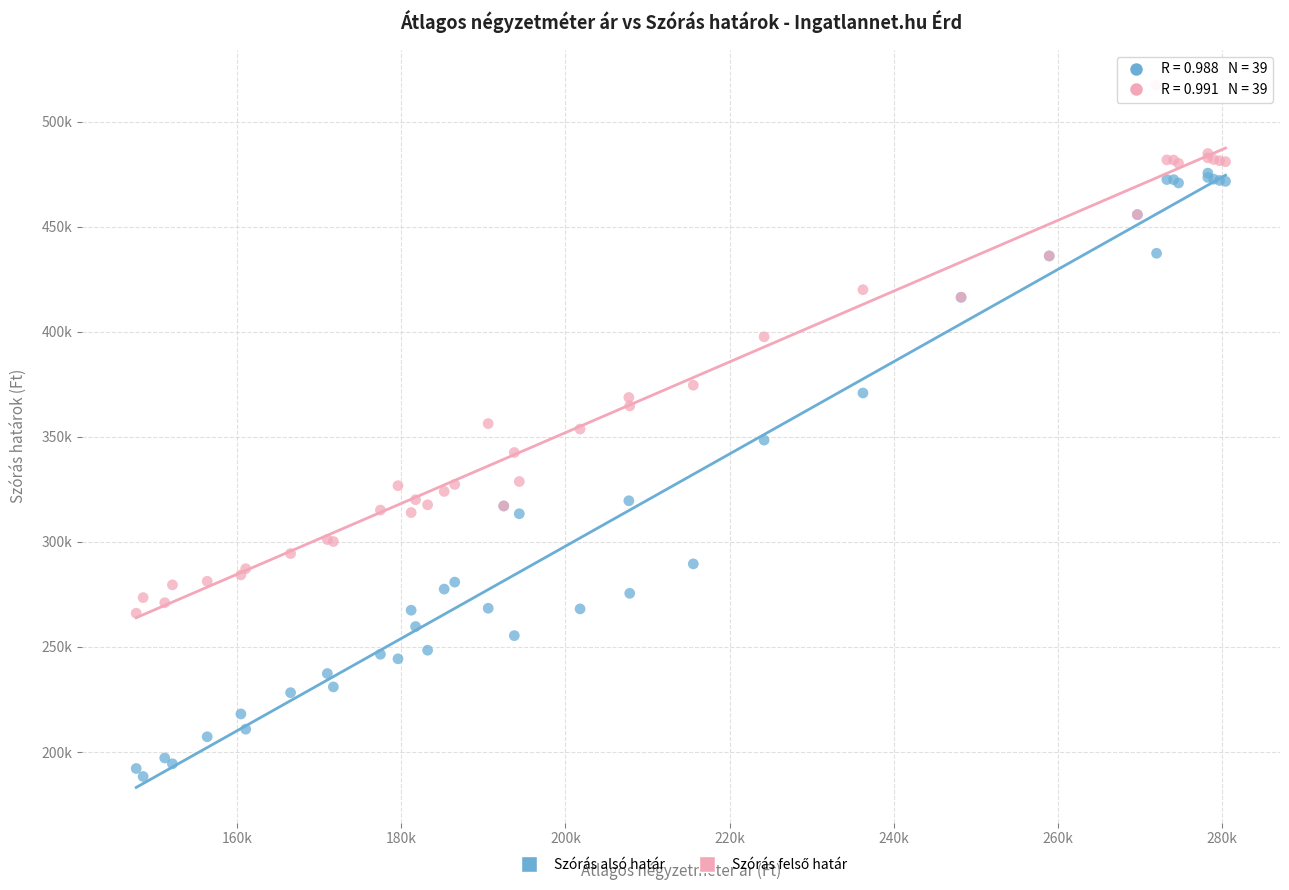

Which series reaches the minimum Y coordinate?

Szórás alsó határ